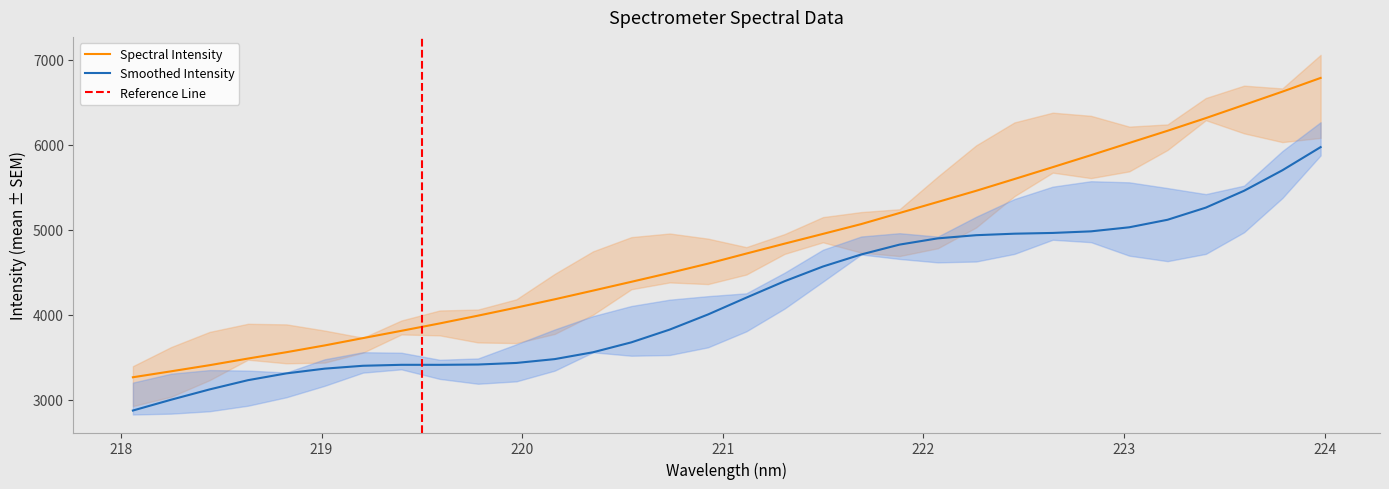

Reading right to left, list all the values displayed in this chart.

6785.9	6624.4	6468.5	6313.2	6164.0	6020.7	5876.7	5735.6	5595.8	5457.4	5326.4	5196.2	5065.7	4950.1	4835.5	4718.6	4600.2	4491.1	4386.3	4282.7	4180.5	4082.7	3988.1	3896.4	3809.5	3723.7	3637.4	3557.6	3483.1	3404.9	3333.2	3262.8